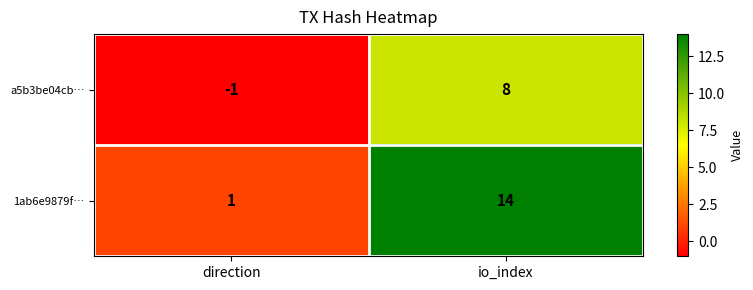

What is the difference between the maximum and minimum values in the 1ab6e9879f… series?

13